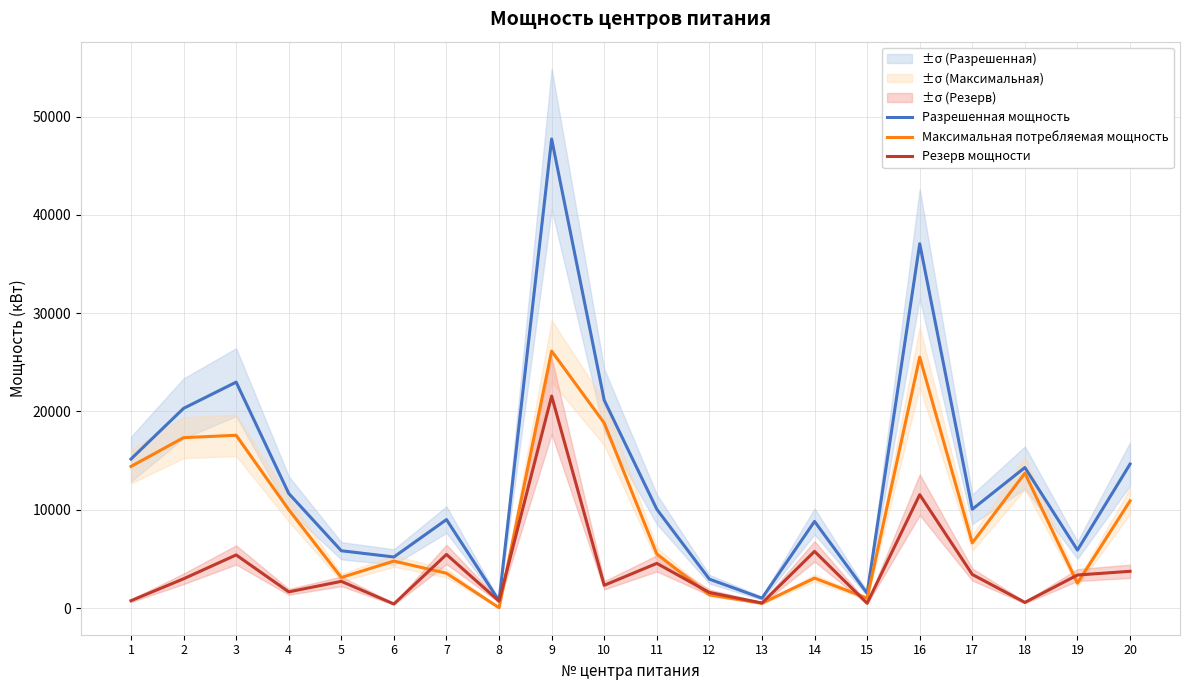

Count the number of data series in this chart.

3